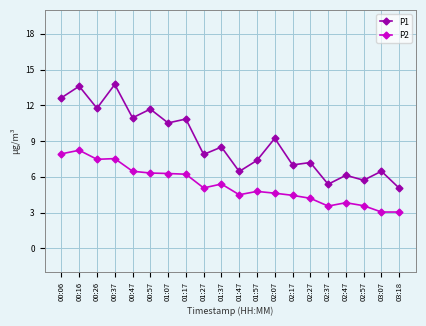

True or false: P2 and P1 intersect in this chart.

False